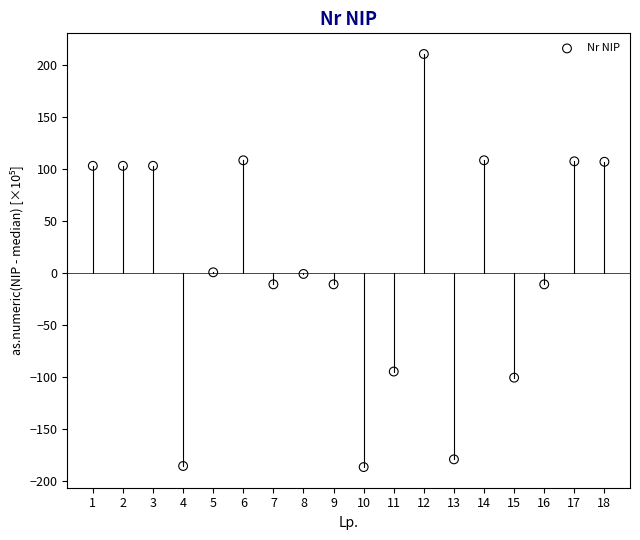

What is the range of Y values (max minus min)?

396.6